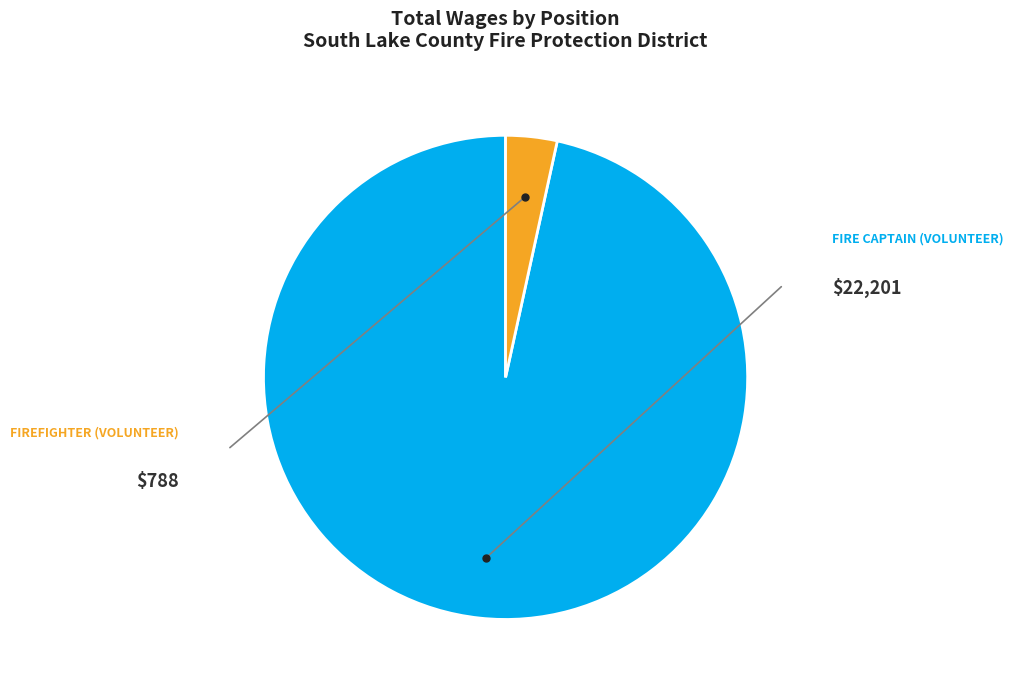

Is there any slice that represents more than half of the pie?

Yes